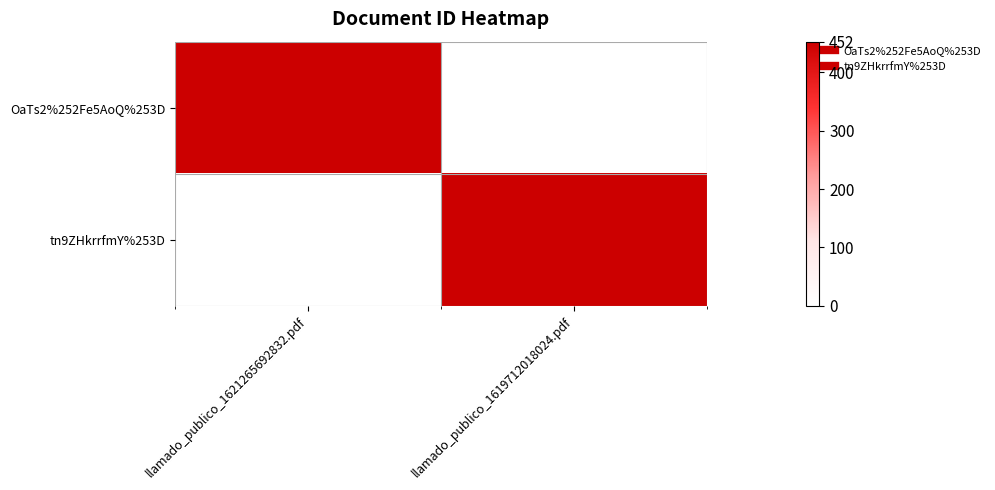

Which label corresponds to the largest value in the chart?

llamado_publico_1621265692832.pdf